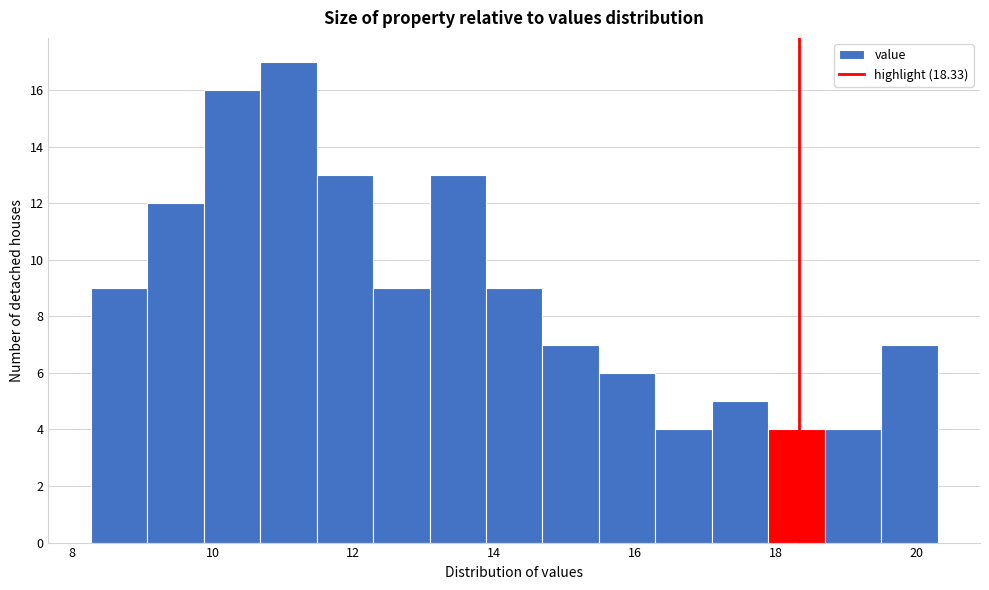

Reading left to right, transcribe this chart: for each bar, give the range it covers on the x-axis and its height. Neither the bar edges nor the heights are printed on the chart, so give them approximately, as read against the axes.

8.2 to 9.0: 9
9.0 to 9.8: 12
9.8 to 10.6: 16
10.6 to 11.4: 17
11.4 to 12.2: 13
12.2 to 13.0: 9
13.0 to 13.8: 13
13.8 to 14.6: 9
14.6 to 15.4: 7
15.4 to 16.2: 6
16.2 to 17.0: 4
17.0 to 17.8: 5
17.8 to 18.6: 4
18.6 to 19.4: 4
19.4 to 20.4: 7